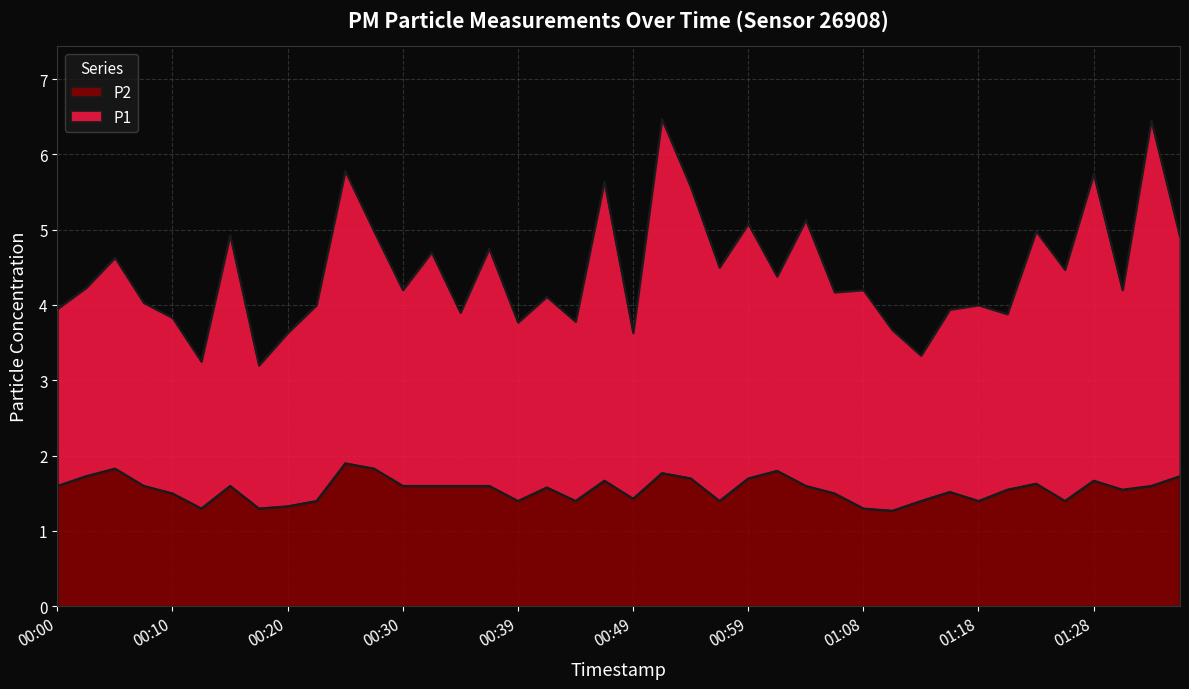

What is the greatest value displayed?

6.5